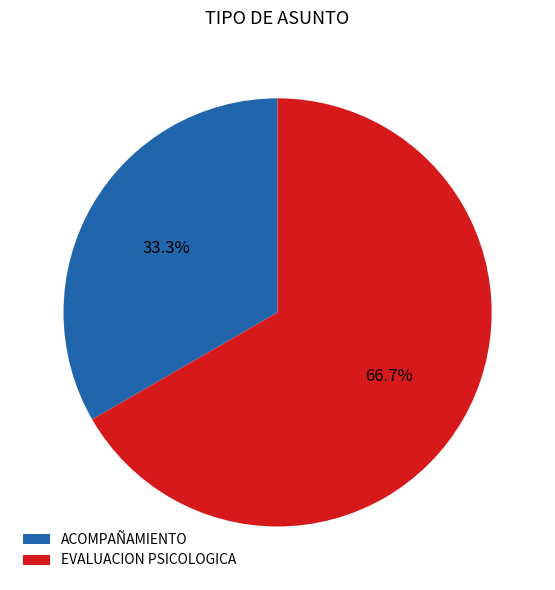

The ACOMPAÑAMIENTO slice represents 33% of the pie. True or false?

True